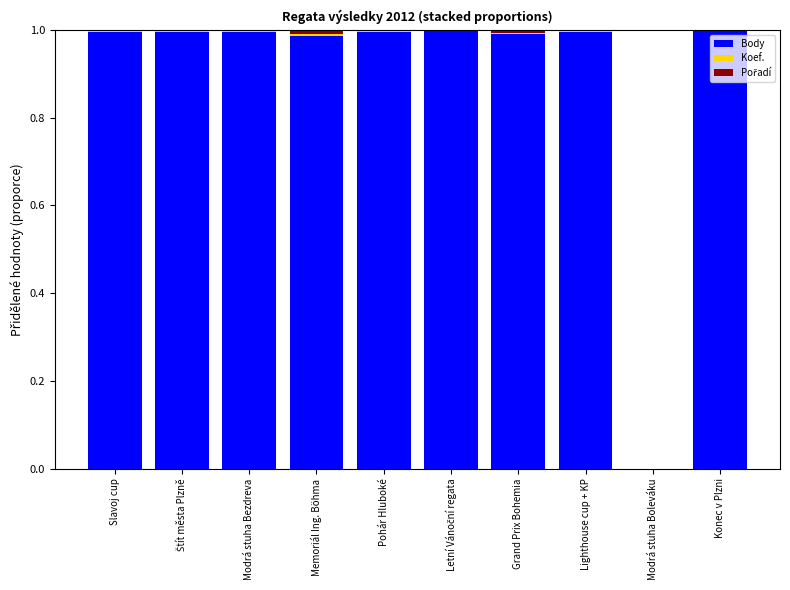

Is it true that Body equals 1.0 at Lighthouse cup + KP?

True